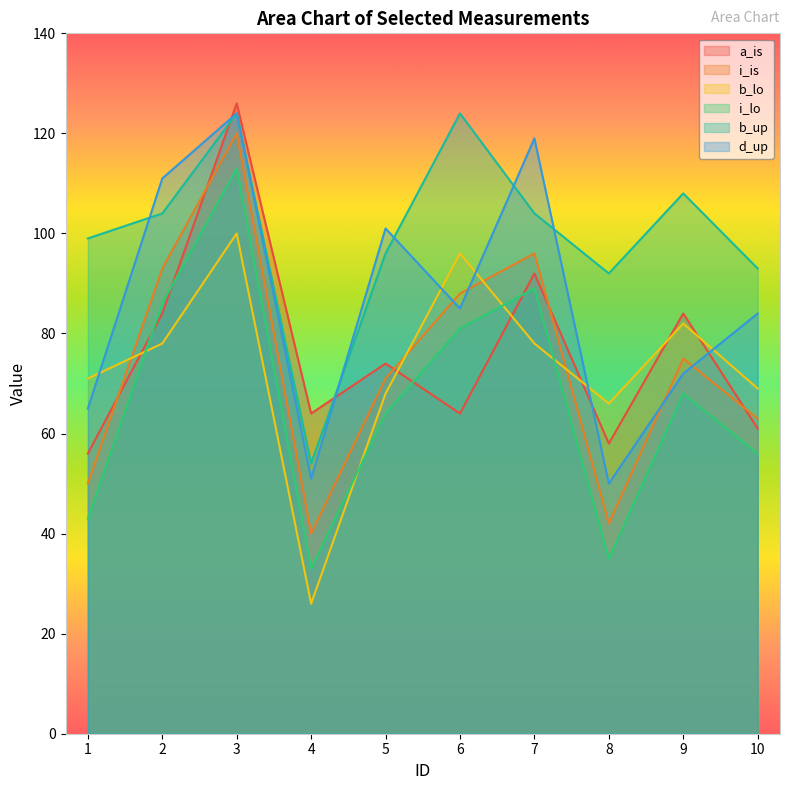

Which series has the largest total across all categories?

b_up